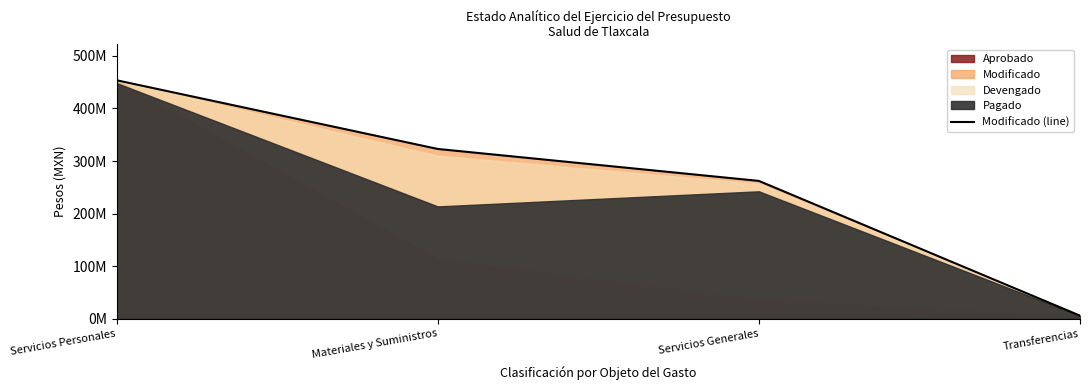

Rank the categories by value from lowest to highest.

Transferencias, Servicios Generales, Materiales y Suministros, Servicios Personales